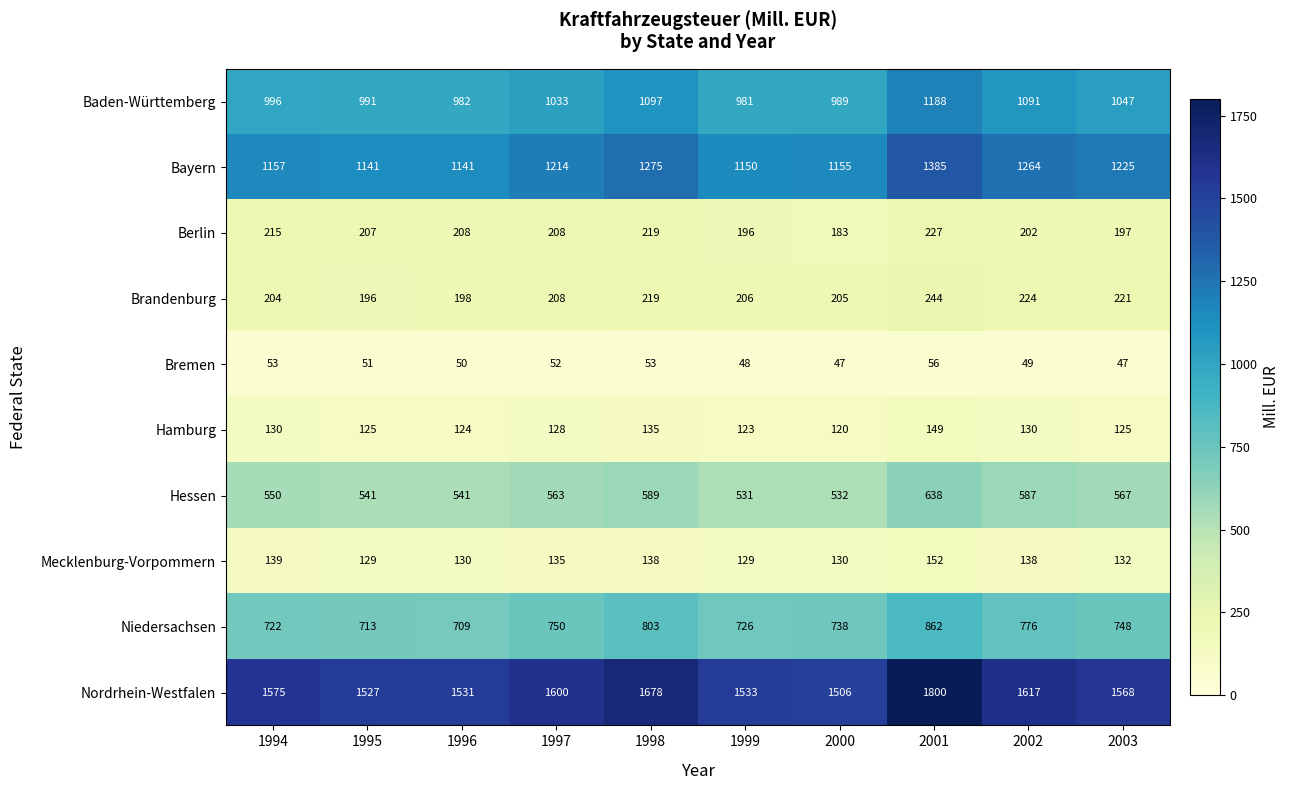

Which series has the largest range (max minus min)?

Nordrhein-Westfalen